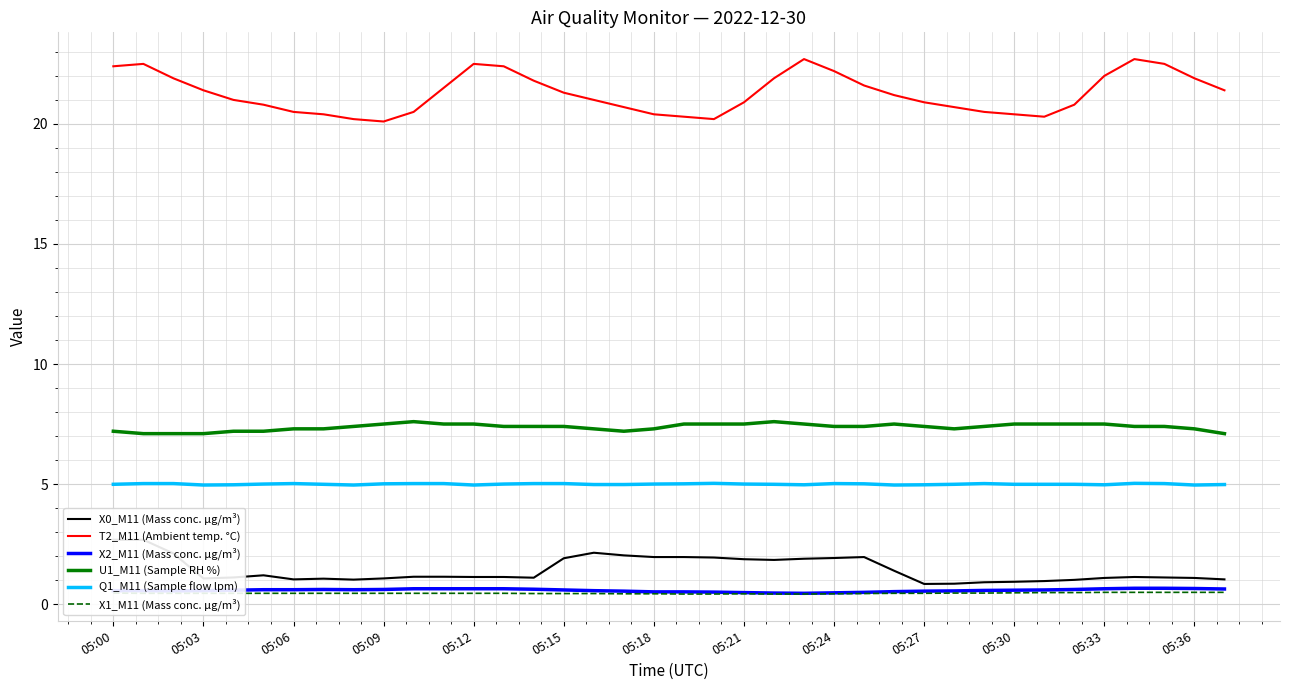

True or false: X1_M11 (Mass conc. μg/m³) has a value of 0.4 at 05:24.

True